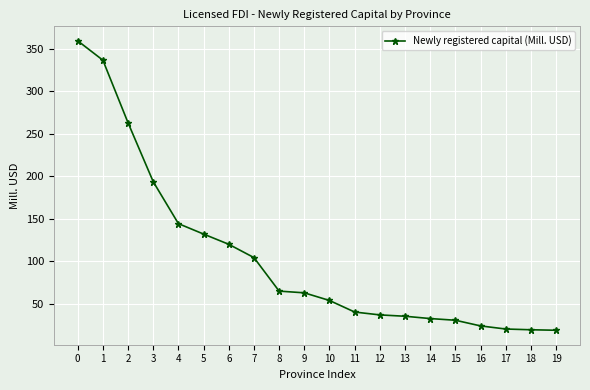

The value at 13 is 59.3. True or false?

False